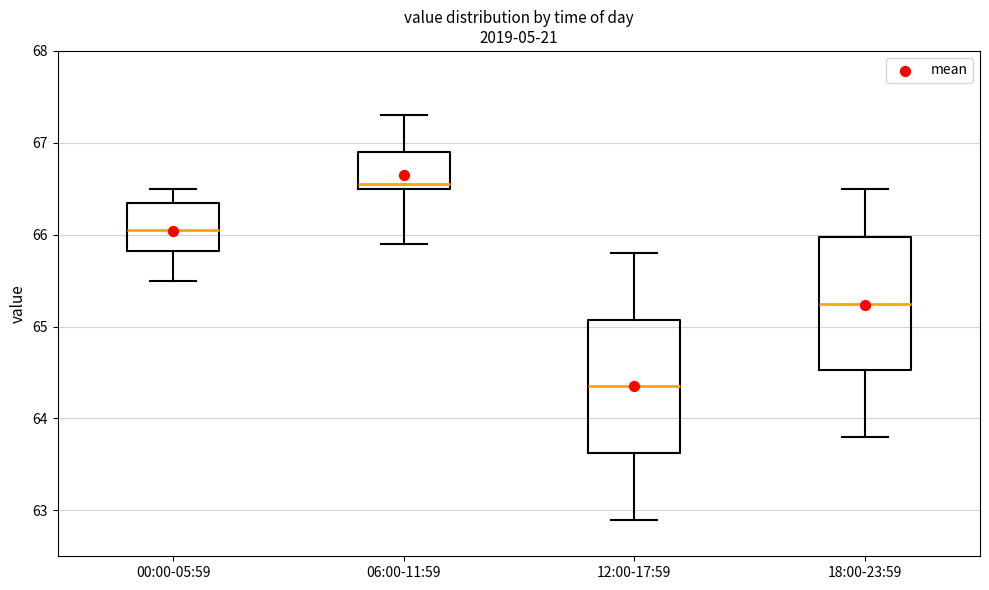

Reading left to right, transcribe this box plot: for each box, give where its median line is, the range the box spans, and where its two whiskers end, as read against the y-axis. The values are not printed on the chart, so give them approximately, as read against the axis.

00:00-05:59: median 66.1, box 65.8 to 66.4, whiskers 65.5 to 66.5
06:00-11:59: median 66.6, box 66.5 to 66.9, whiskers 65.9 to 67.3
12:00-17:59: median 64.4, box 63.6 to 65.1, whiskers 62.9 to 65.8
18:00-23:59: median 65.3, box 64.5 to 66.0, whiskers 63.8 to 66.5